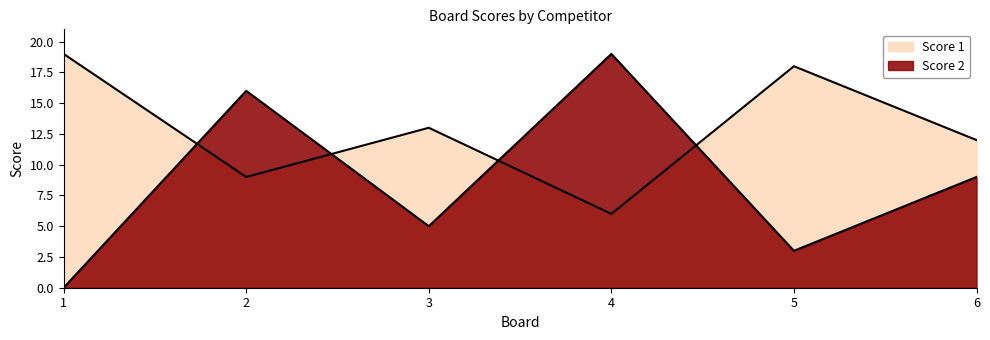

Does the chart display data point markers on the line(s)?

No